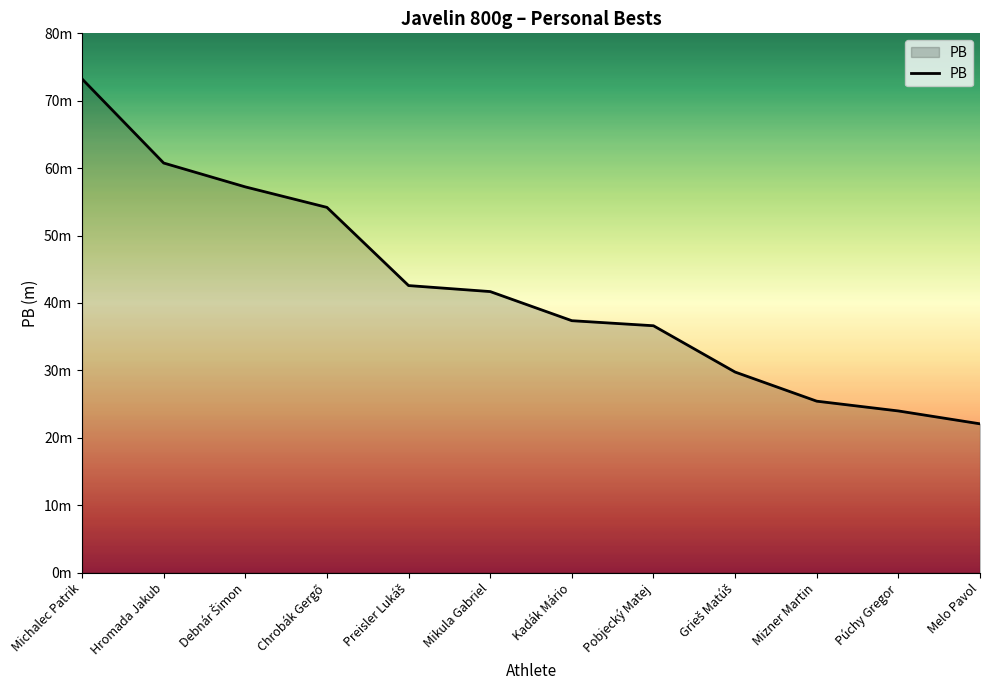

Is this an area chart (filled region under the line)?

Yes